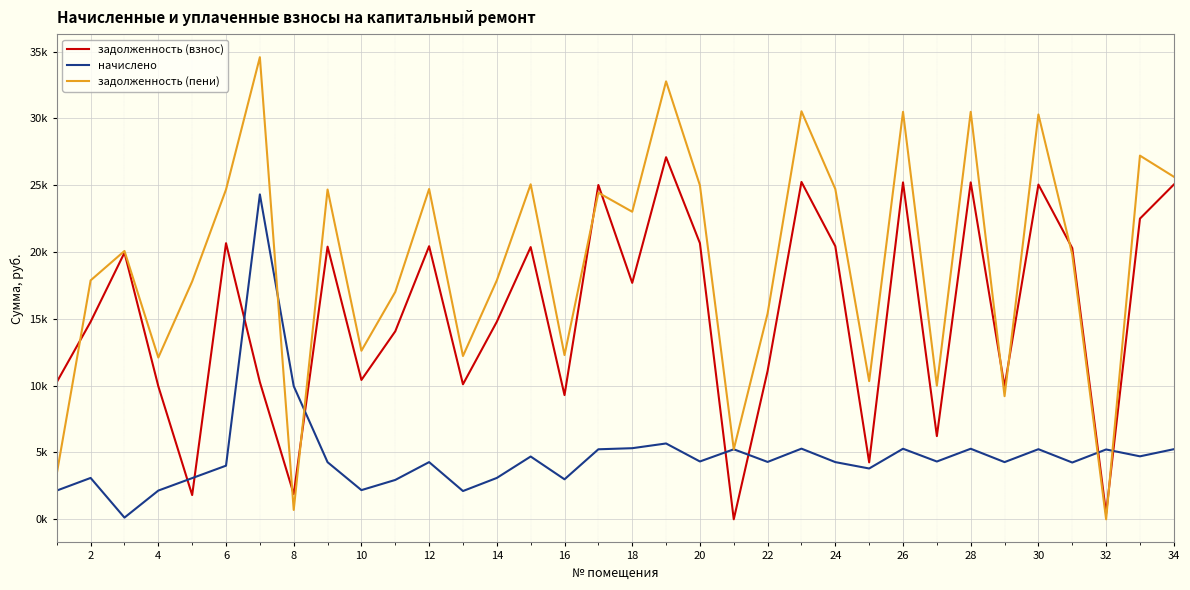

What is the sum of all задолженность (взнос) values?

520828.1